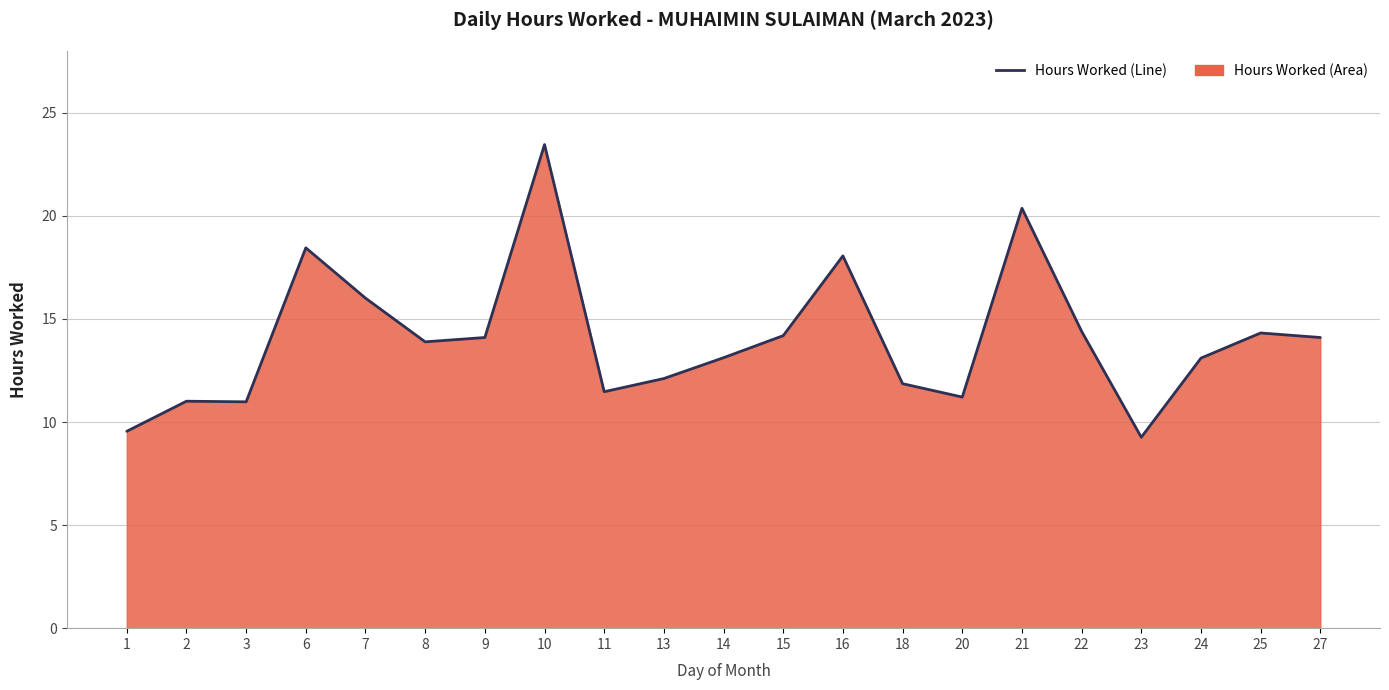

At which label does the data first exceed 13?

6